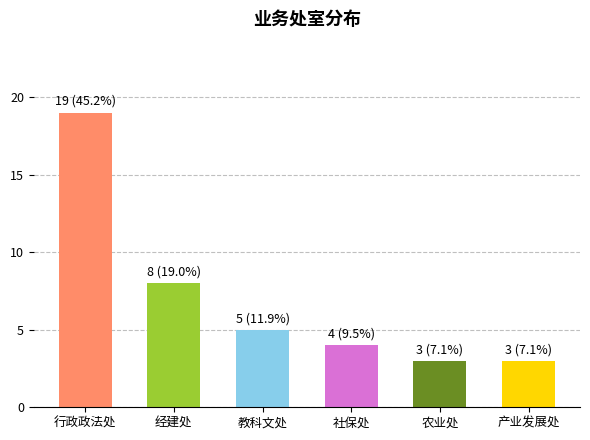

Does the chart contain stacked bars?

No